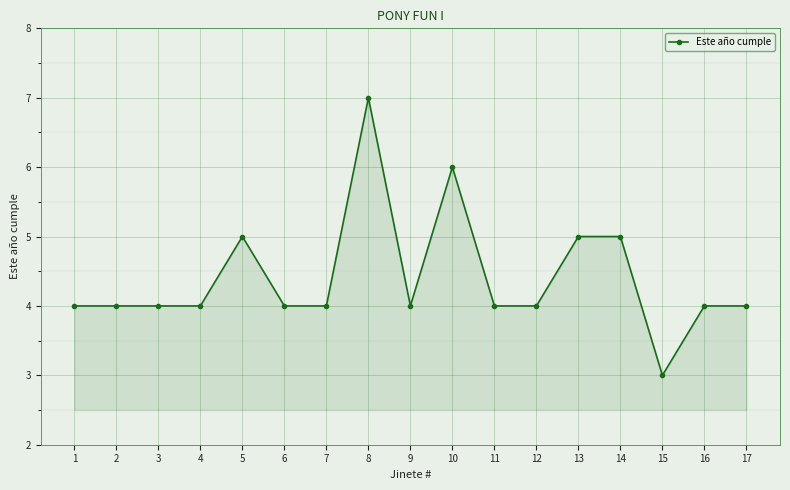

At which category does the chart reach its minimum across all series?

15